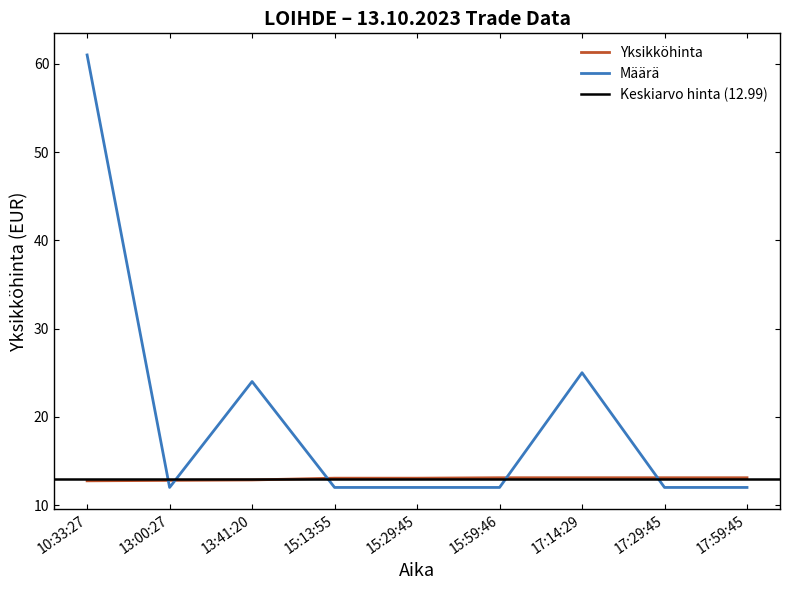

At how many categories does at least one series exceed 58?

1